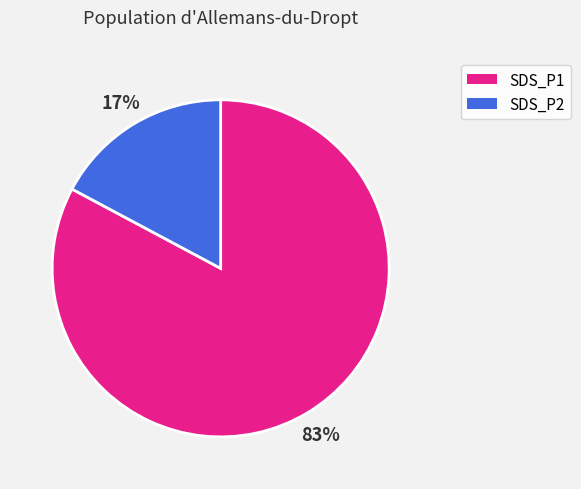

Which category has the smallest portion of the pie?

SDS_P2